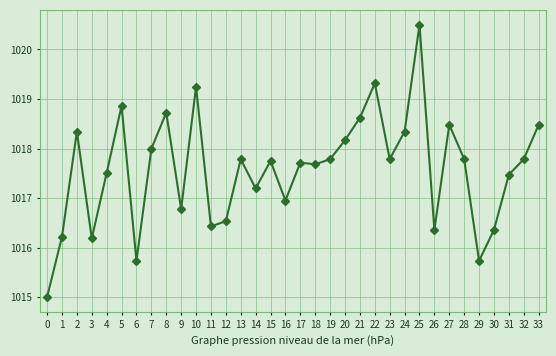

Is it true that the value at 24 is 1018.3?

True